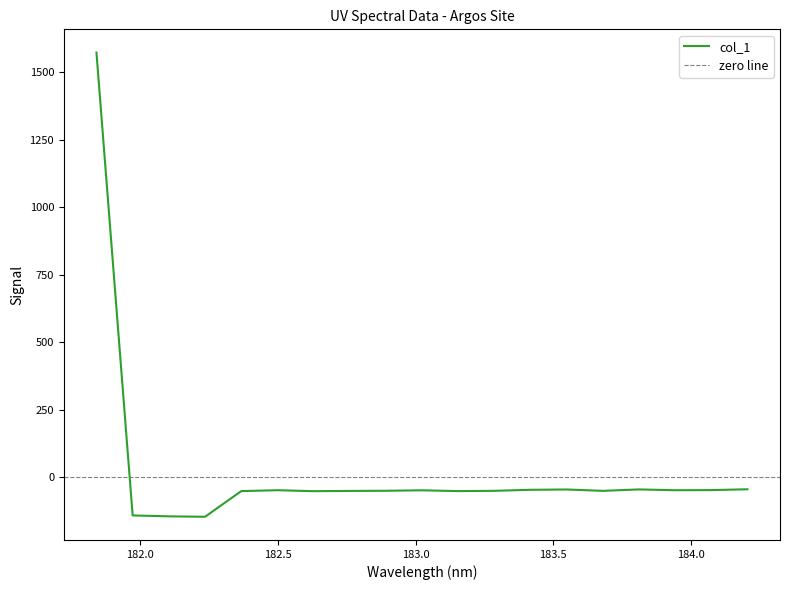

What is the value of the 8th point from the left?

-50.3